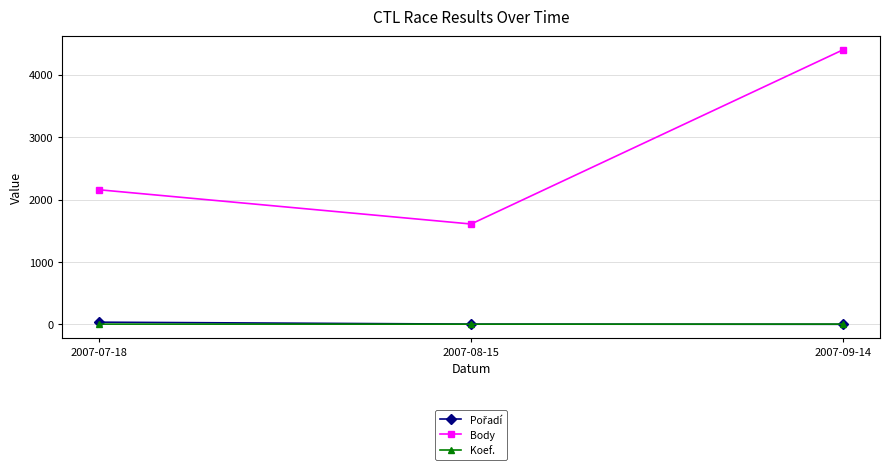

How many series are shown in this chart?

3